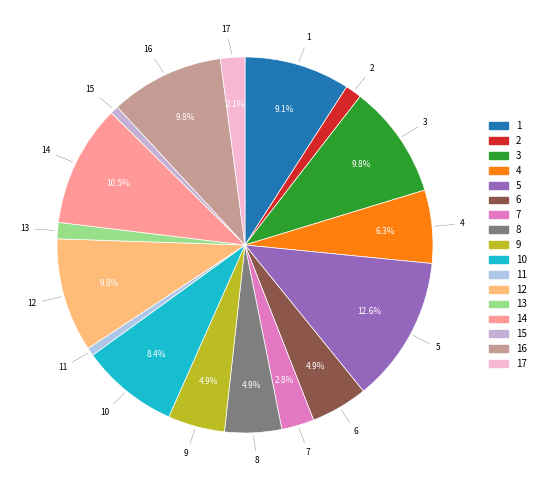

How many segments does this pie chart have?

17